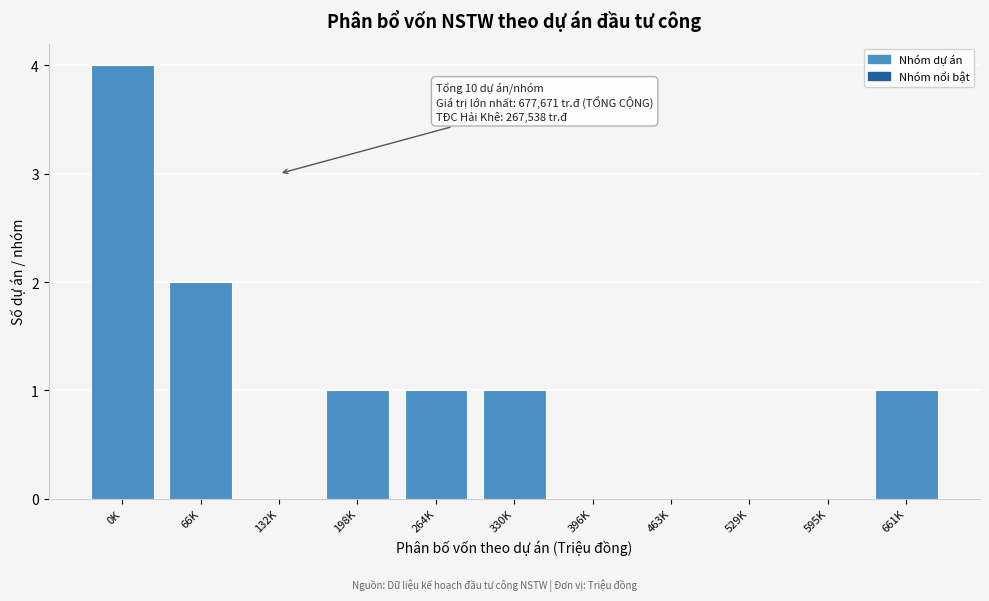

Reading left to right, list all the values displayed in this chart.

0K=4	66K=2	132K=0	198K=1	264K=1	330K=1	396K=0	463K=0	529K=0	595K=0	661K=1